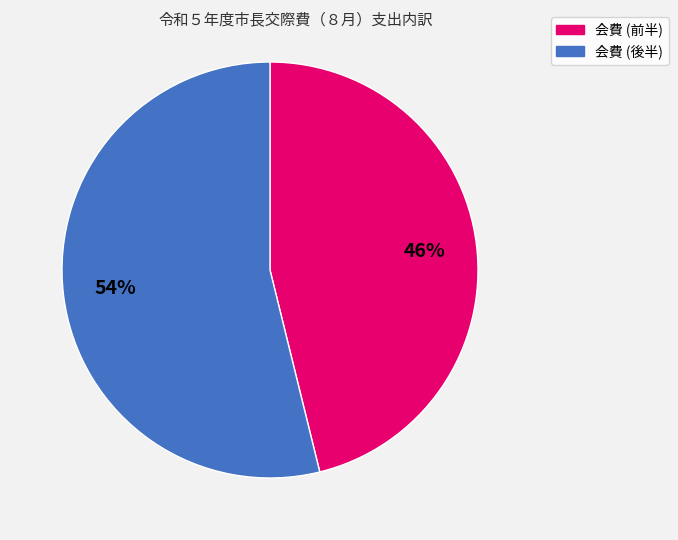

To the nearest percent, what is the average slice percentage?

50%